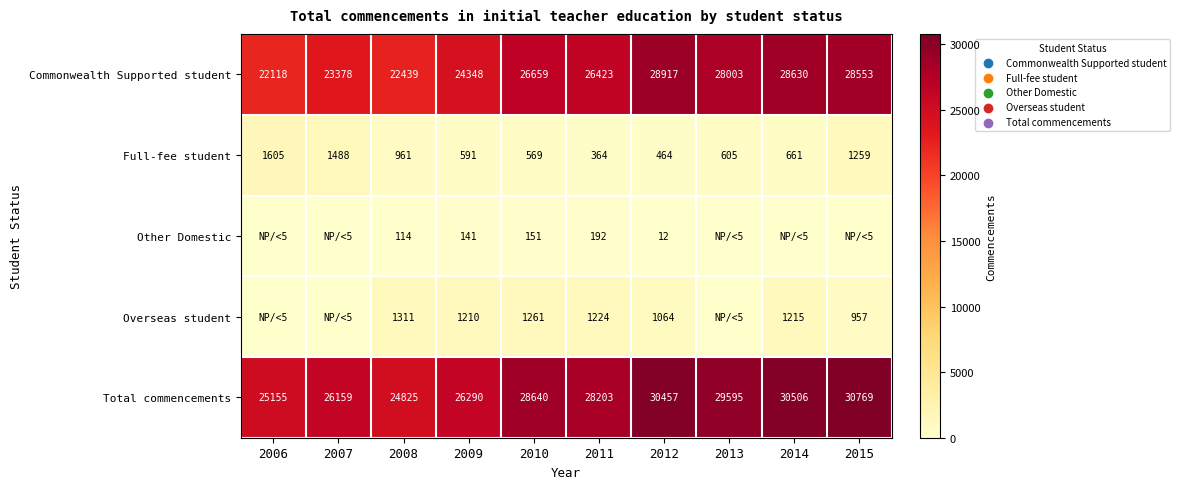

What is the spread (max minus min) of values at 2012?

30445